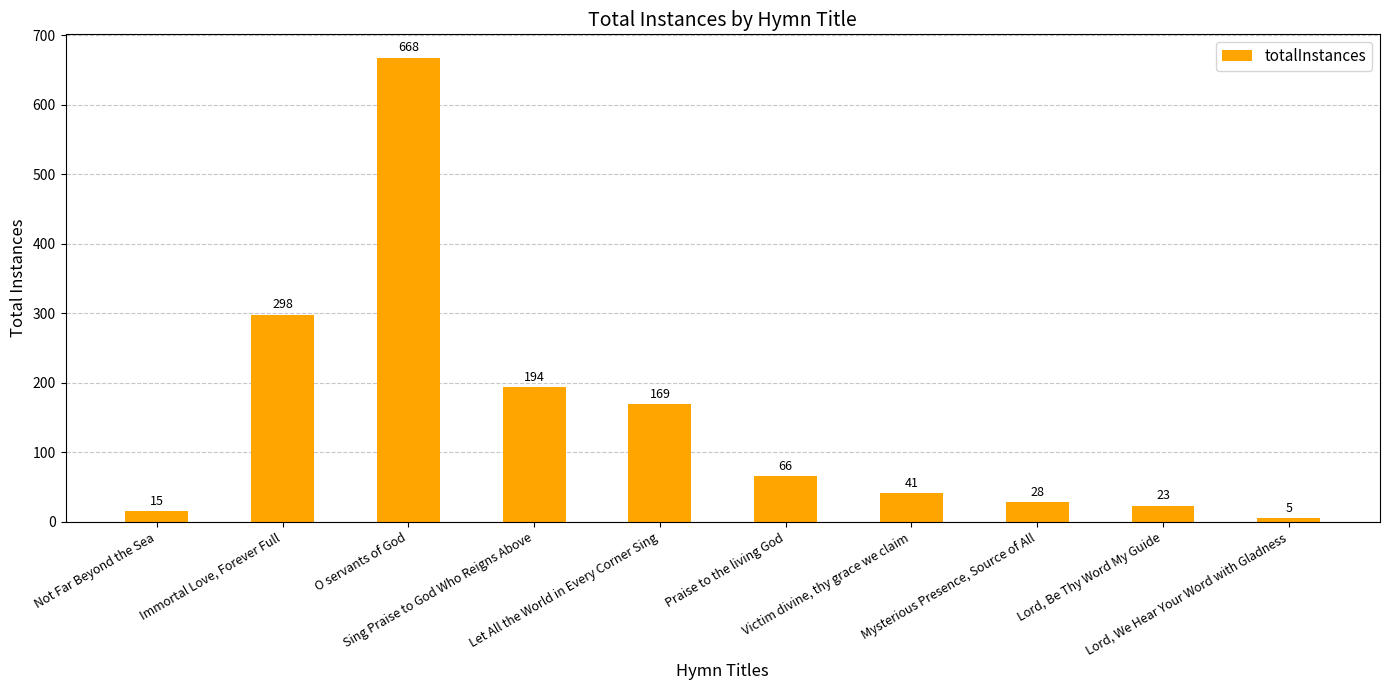

Is it true that the value at Lord, Be Thy Word My Guide is 23?

True